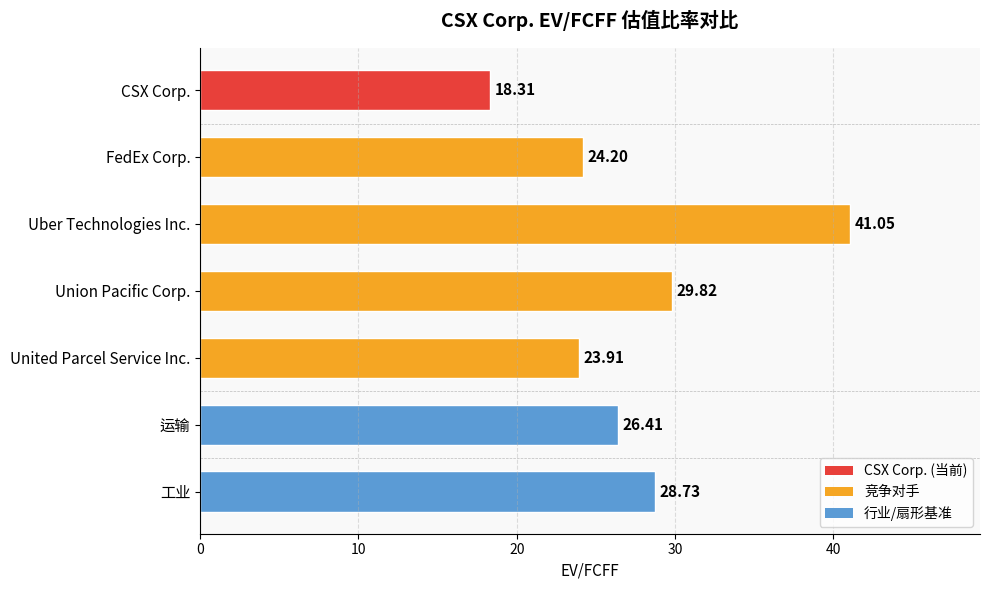

At which label is the value closest to 29?

工业